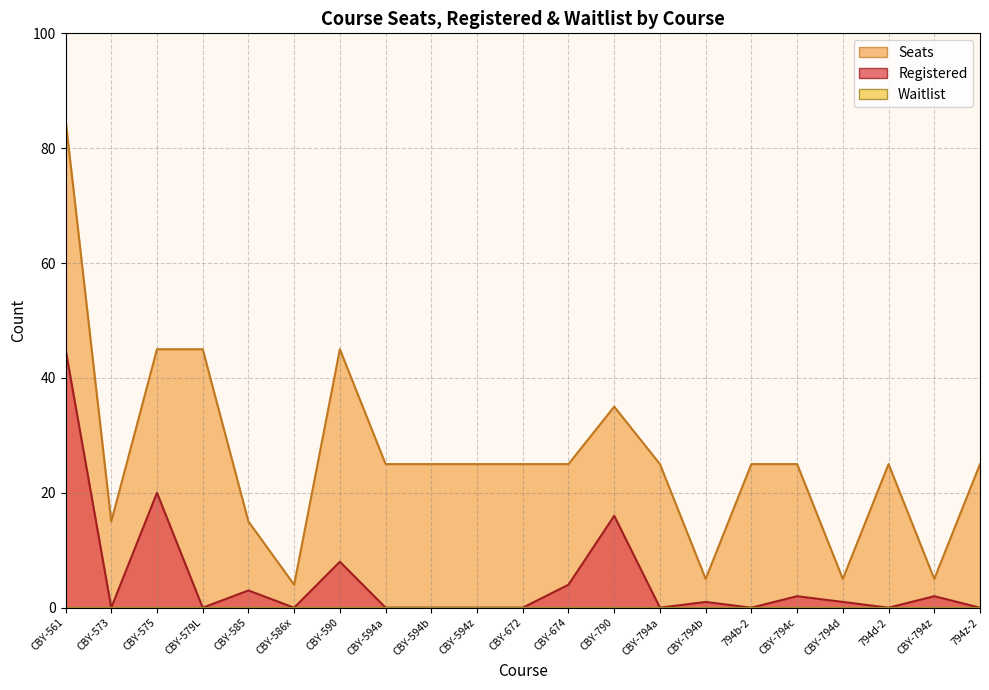

True or false: Registered has more than 1 interior local peaks.

True